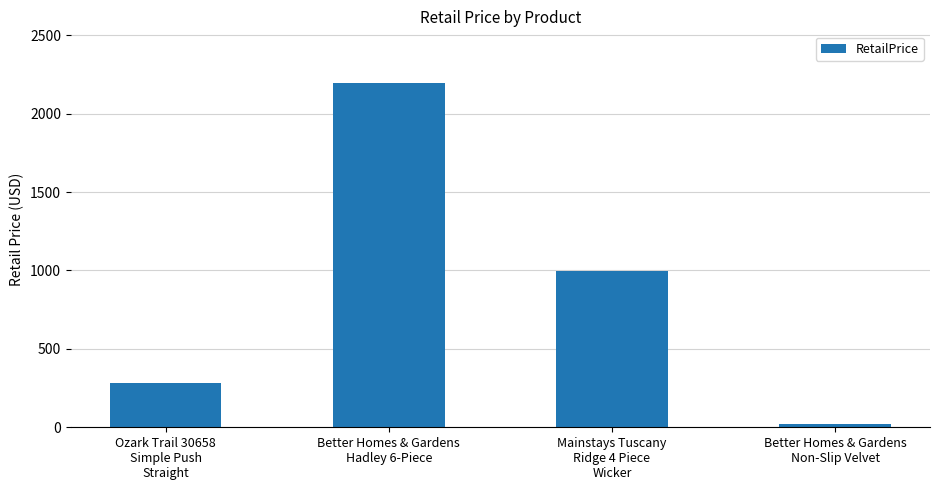

List the labels in order of value, smallest first.

Better Homes & Gardens
Non-Slip Velvet, Ozark Trail 30658
Simple Push
Straight, Mainstays Tuscany
Ridge 4 Piece
Wicker, Better Homes & Gardens
Hadley 6-Piece